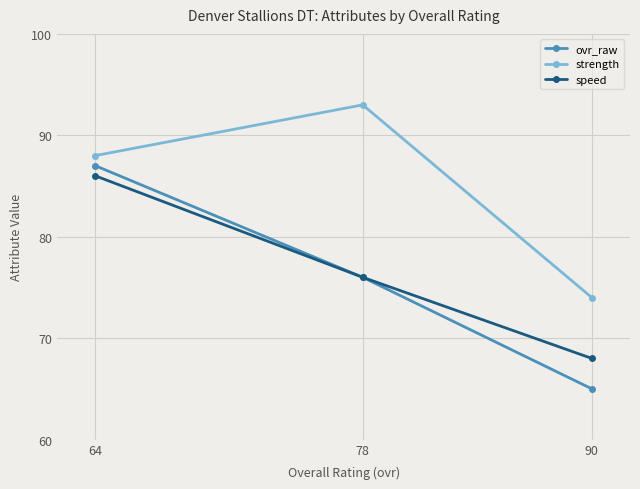

What are all the series names shown in the legend?

ovr_raw, strength, speed